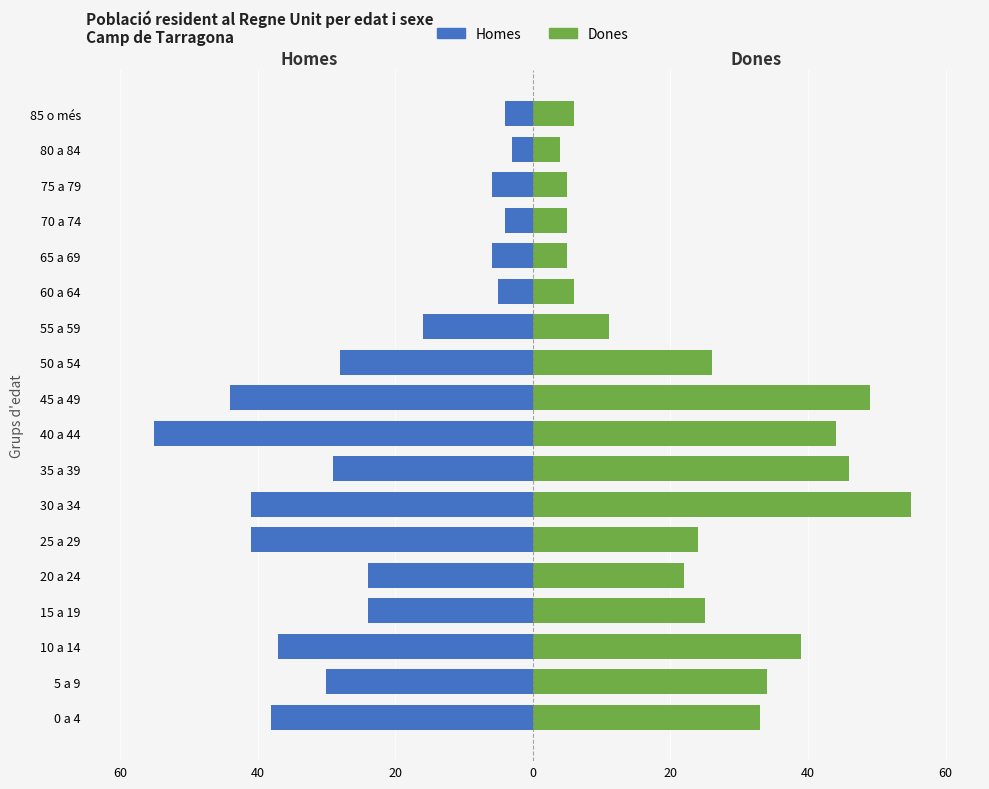

Between 55 a 59 and 65 a 69, which is larger?

65 a 69